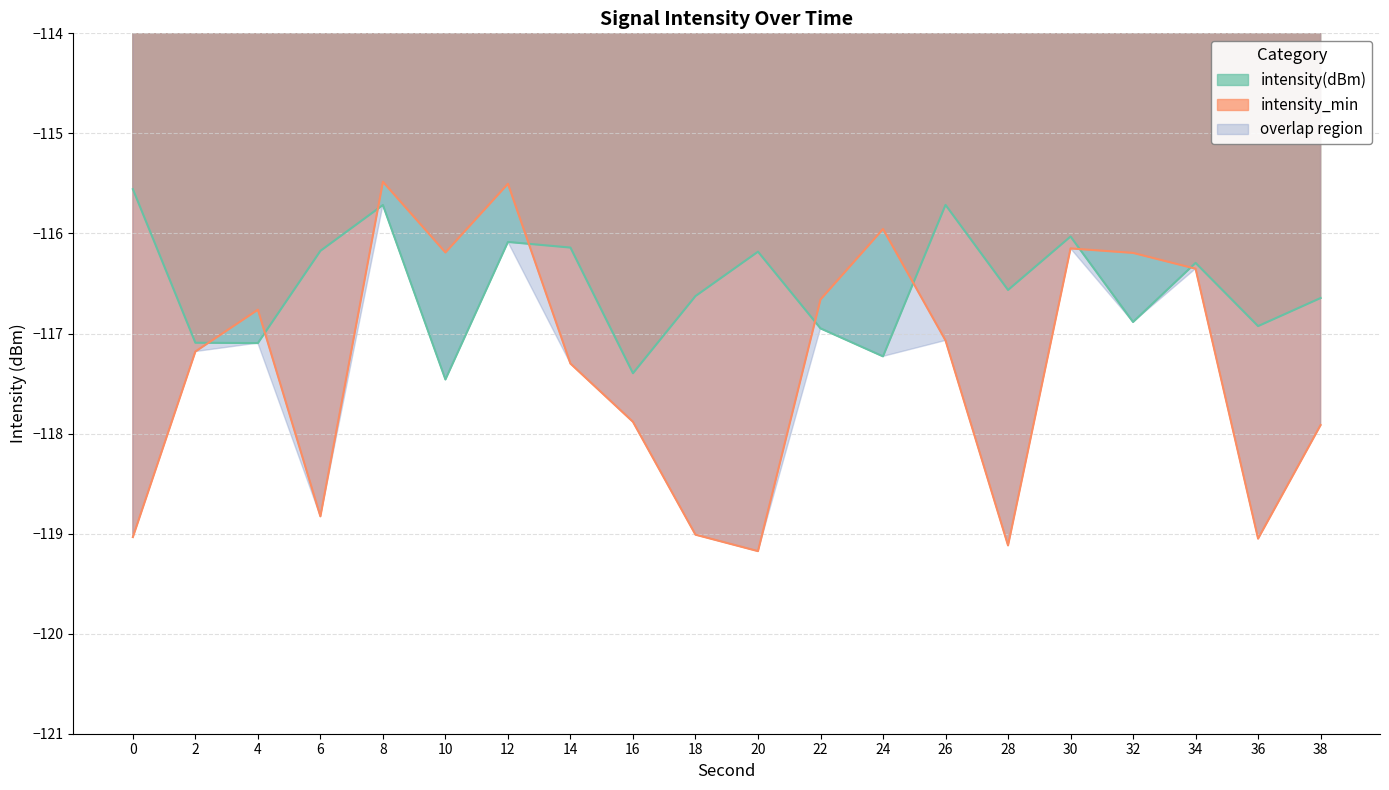

Which series has the largest total across all categories?

intensity(dBm)